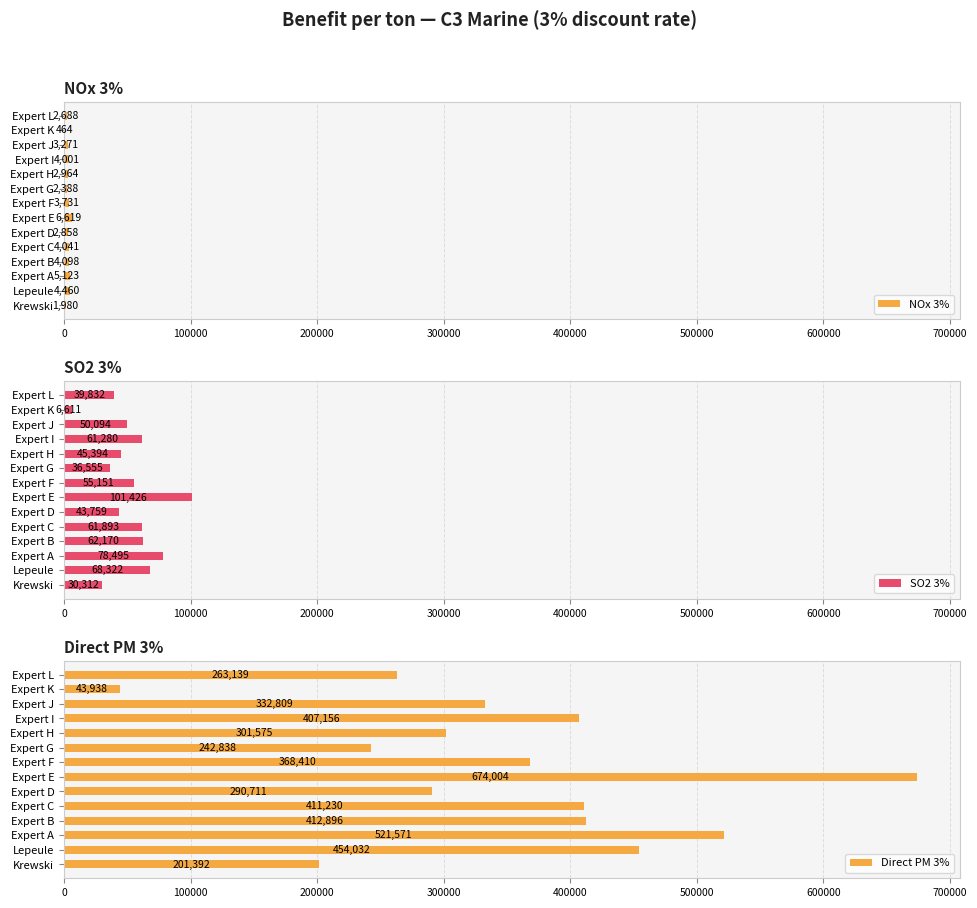

What is the difference between the maximum and second lowest values in the SO2 3% series?

71114